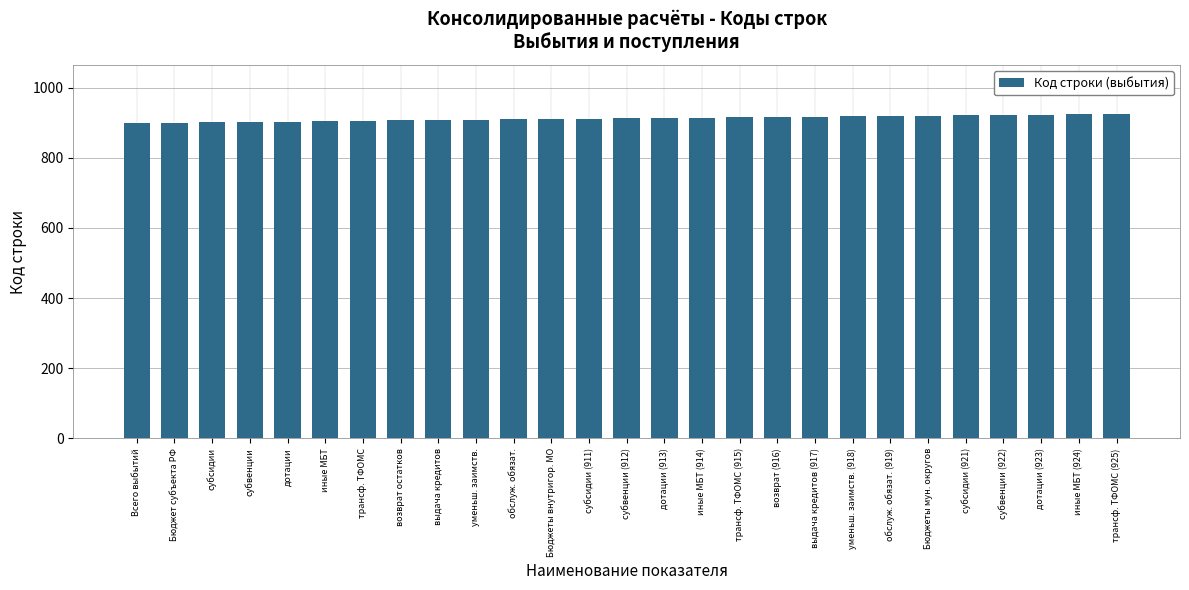

What position from the right is субвенции (912)?

14